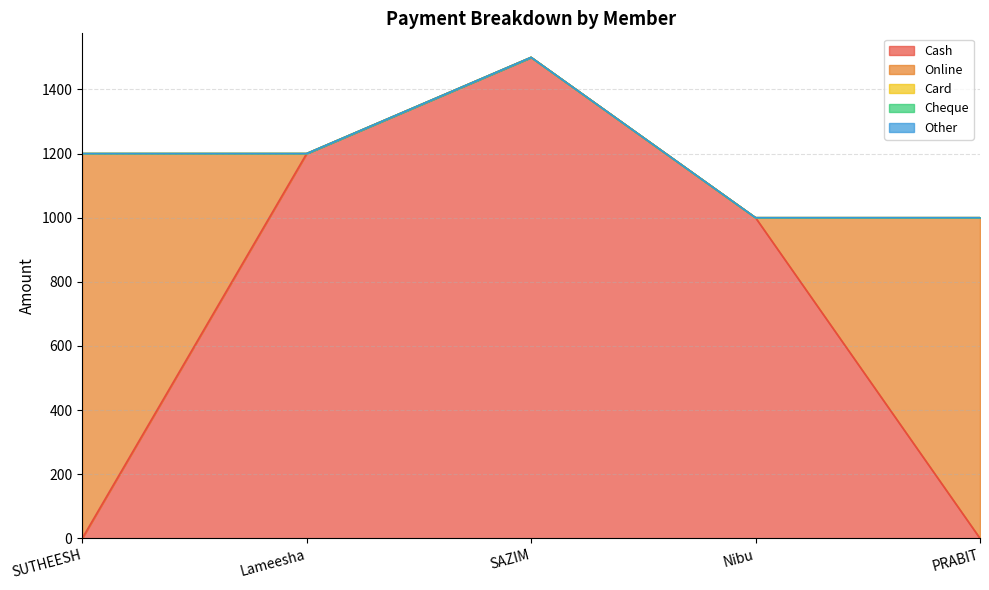

At how many categories does at least one series exceed 1036?

3